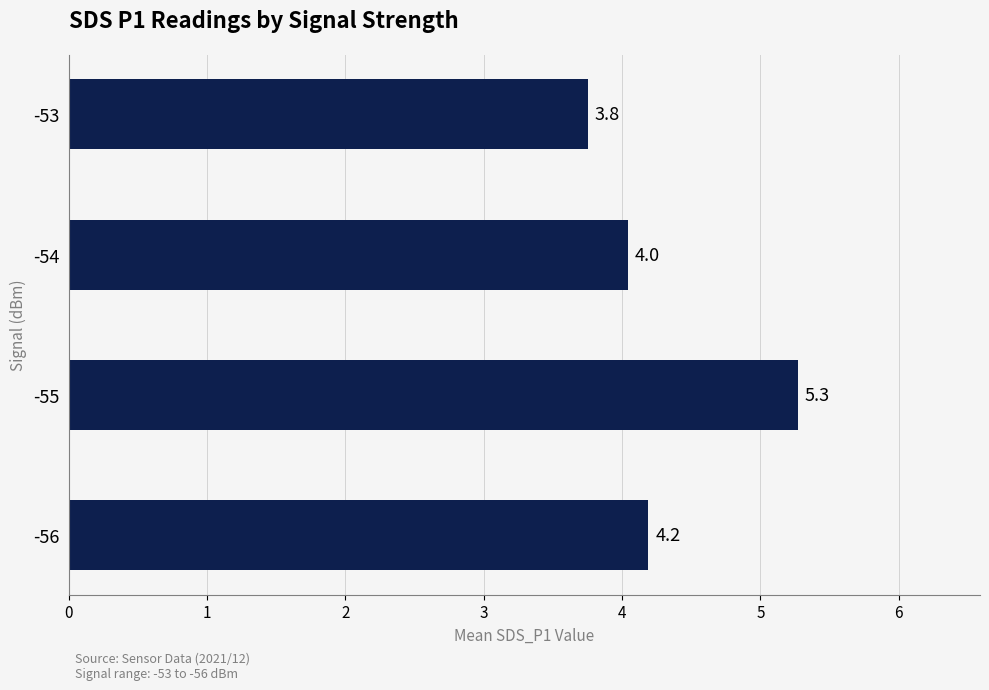

How many bars are there in total?

4